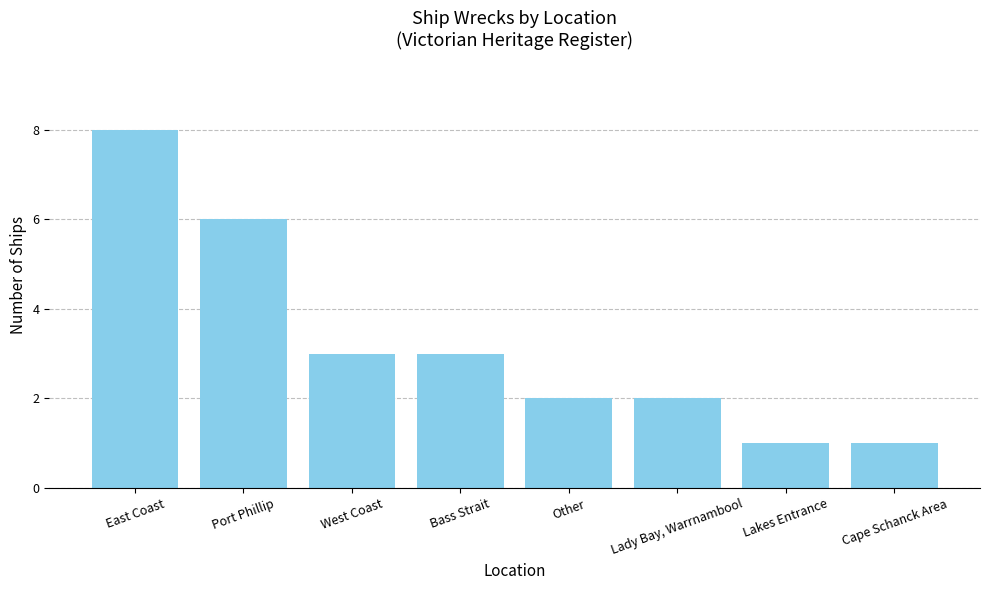

What is the sum of all values?

26